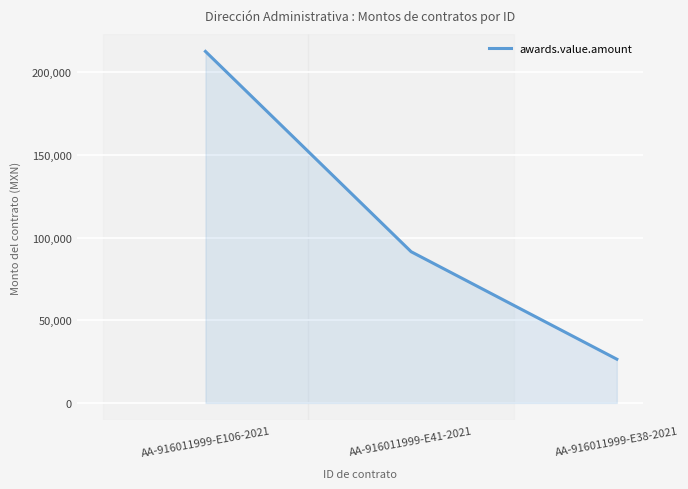

True or false: the data shows 91472.0 at AA-916011999-E41-2021.

True